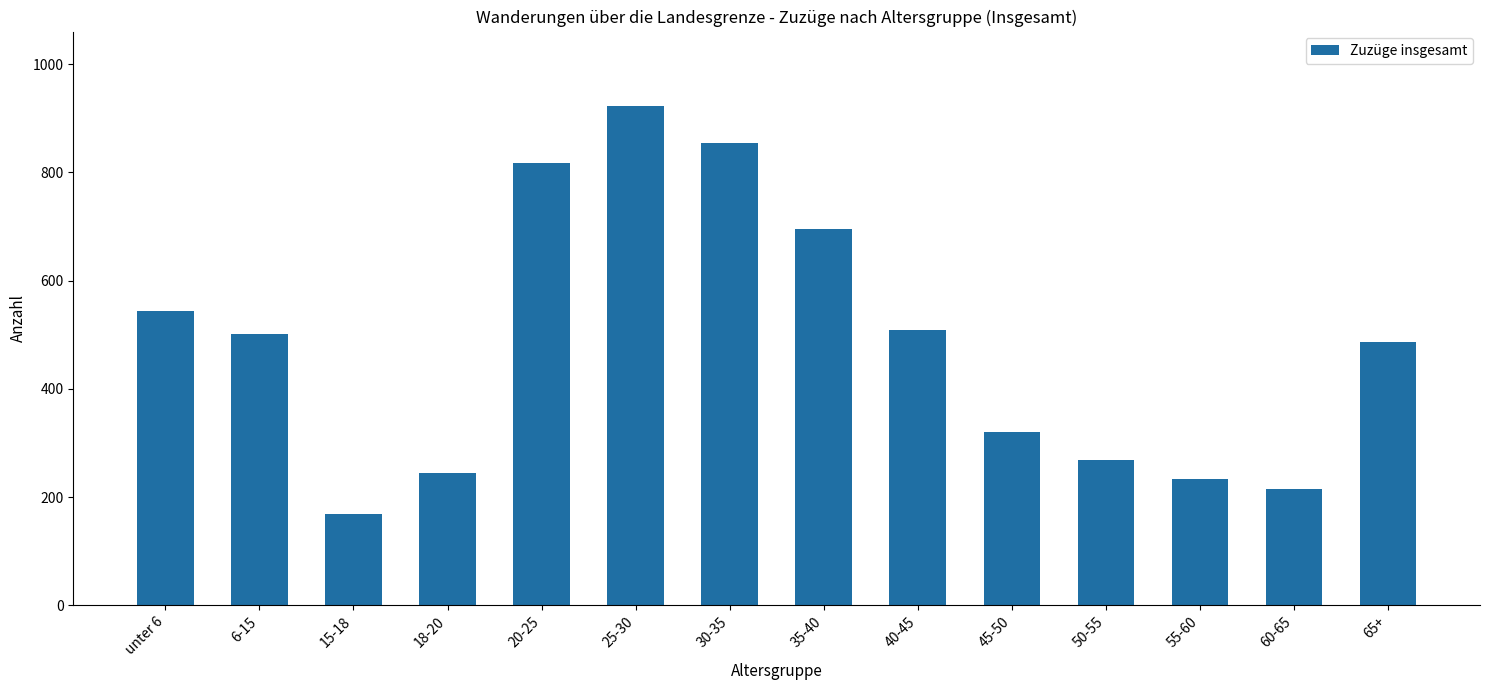

How many series are shown in this chart?

1